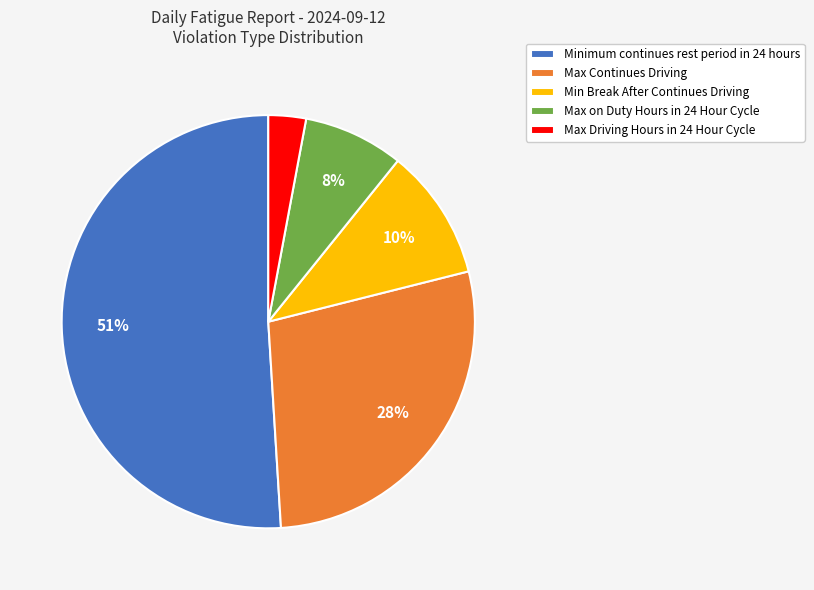

True or false: Min Break After Continues Driving accounts for 3% of the total.

False